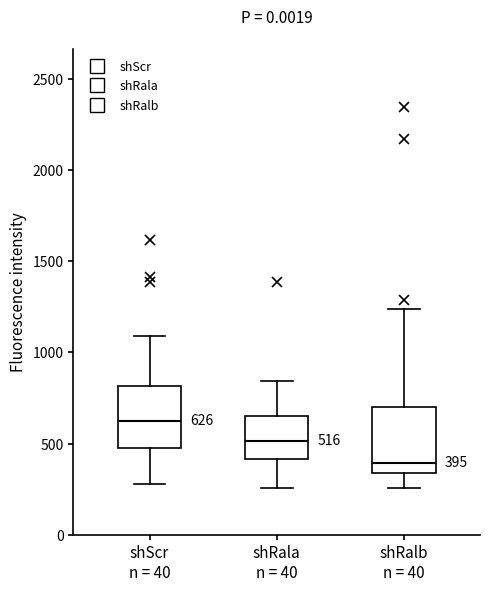

Which box's median line is the highest?

shScr n = 40